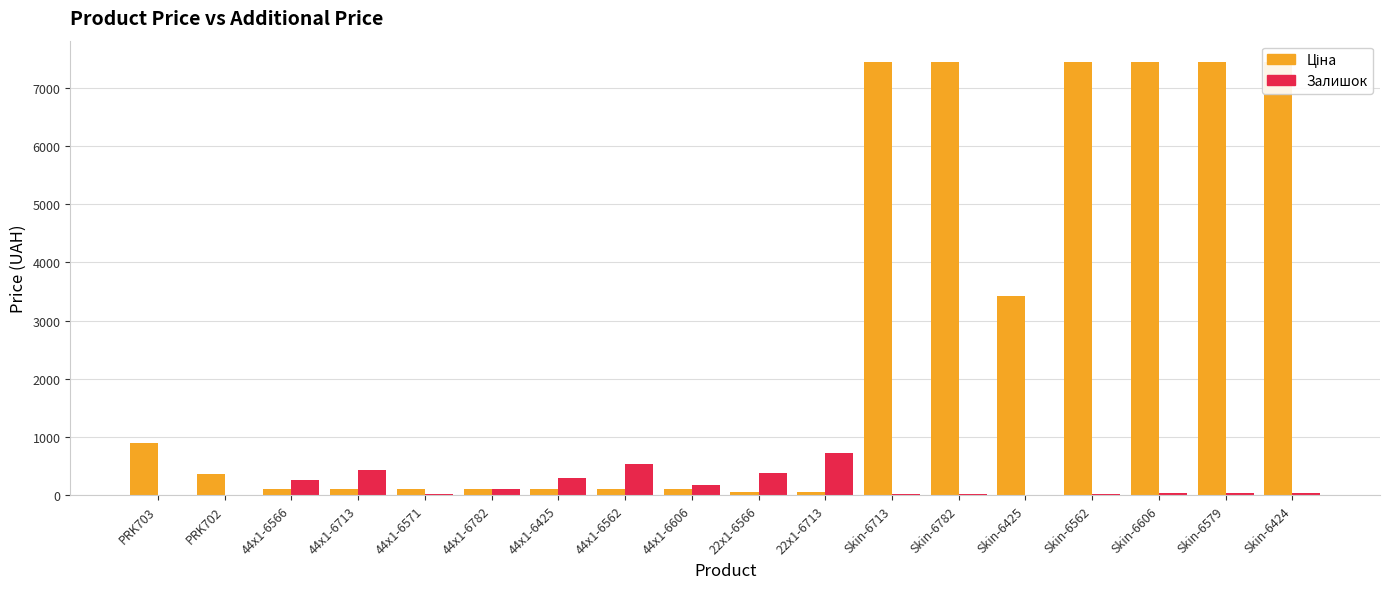

What are all the series names shown in the legend?

Ціна, Залишок